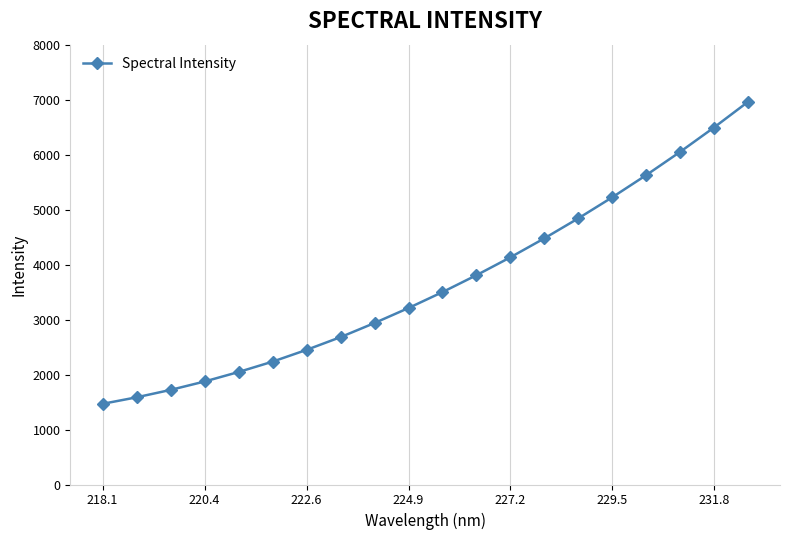

What is the greatest value displayed?

6963.9